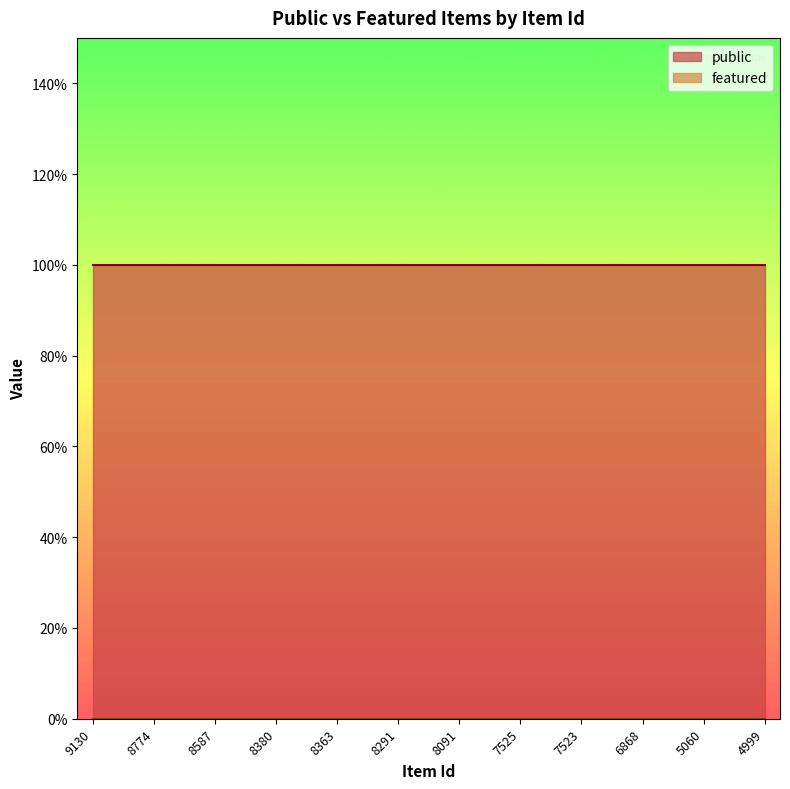

Count the number of categories in the chart.

23